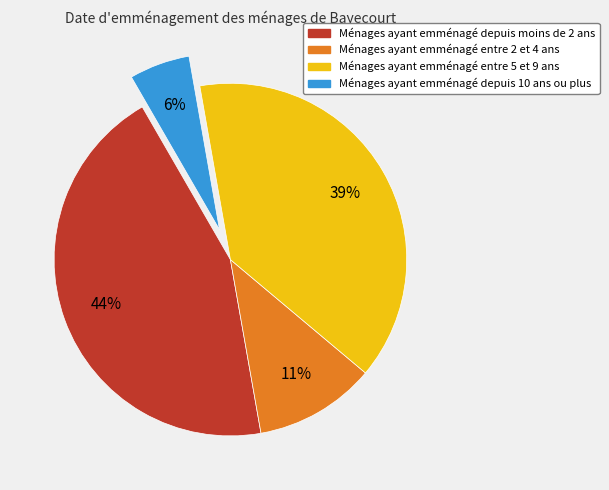

Which has a higher value, Ménages ayant emménagé entre 2 et 4 ans or Ménages ayant emménagé depuis moins de 2 ans?

Ménages ayant emménagé depuis moins de 2 ans